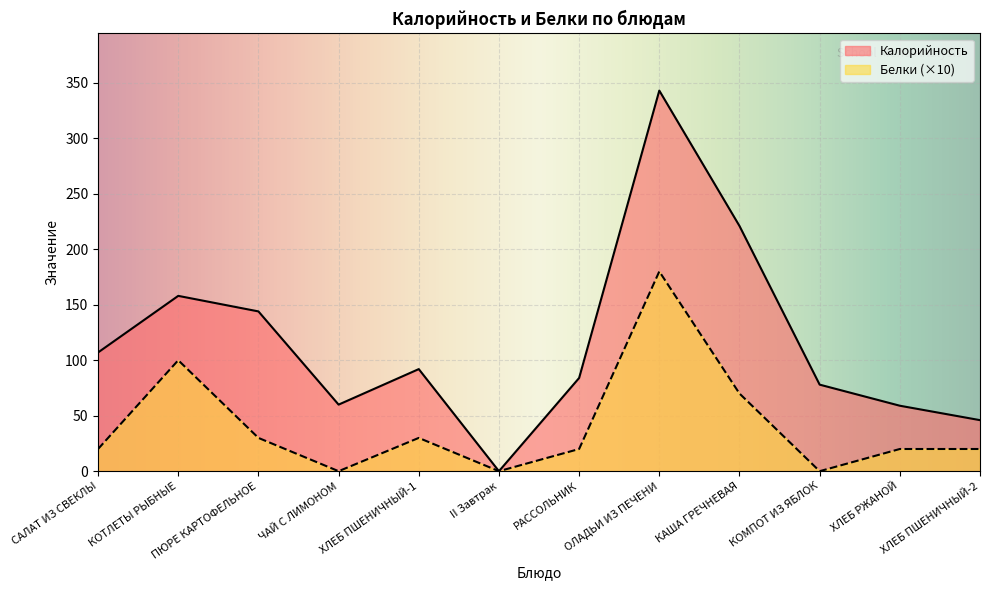

What is the sum of the Белки values at ОЛАДЬИ ИЗ ПЕЧЕНИ and ХЛЕБ ПШЕНИЧНЫЙ-1?

210